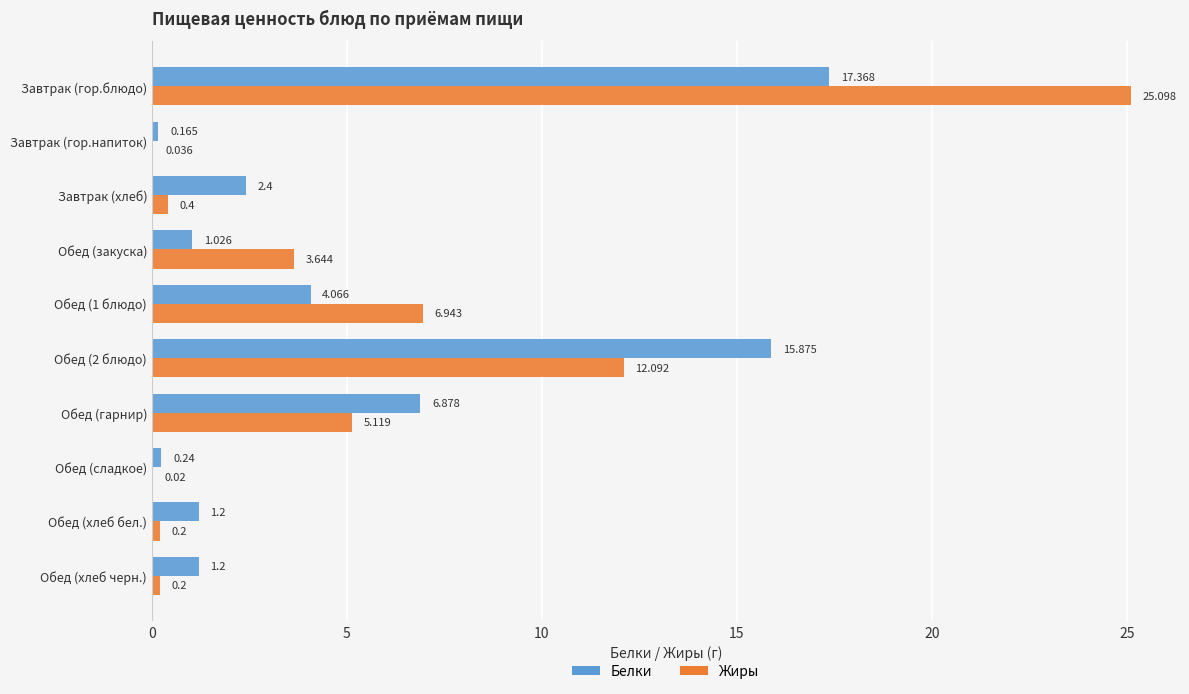

At which category is the sum across all series the highest?

Завтрак (гор.блюдо)